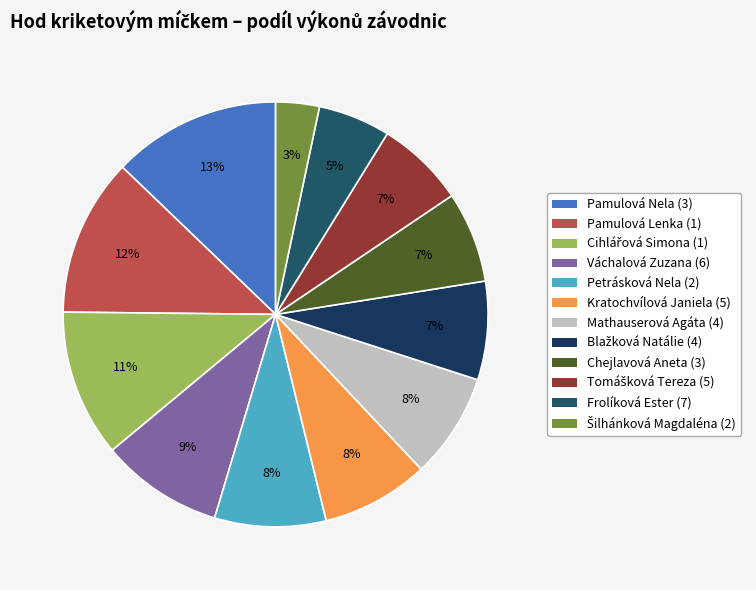

What is the total percentage of Tomášková Tereza (5) and Pamulová Nela (3)?

19.6%